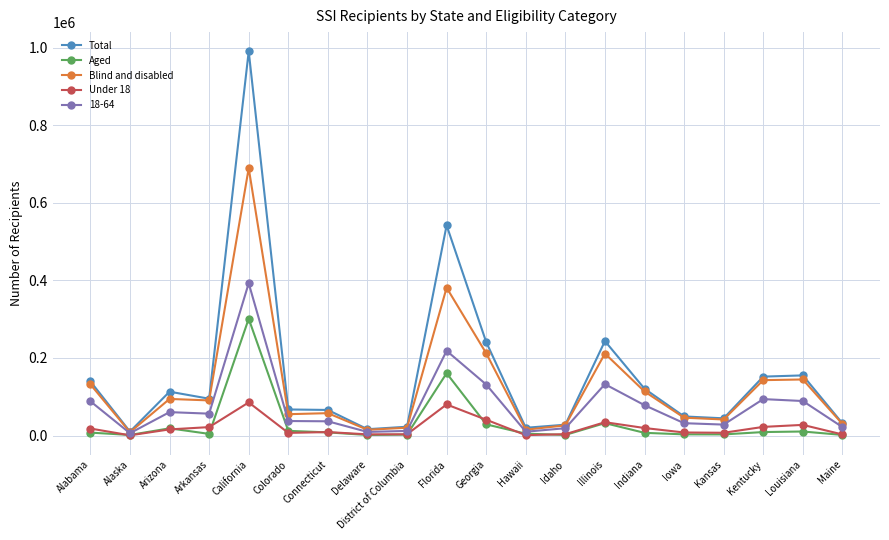

At which category is the sum across all series the highest?

California